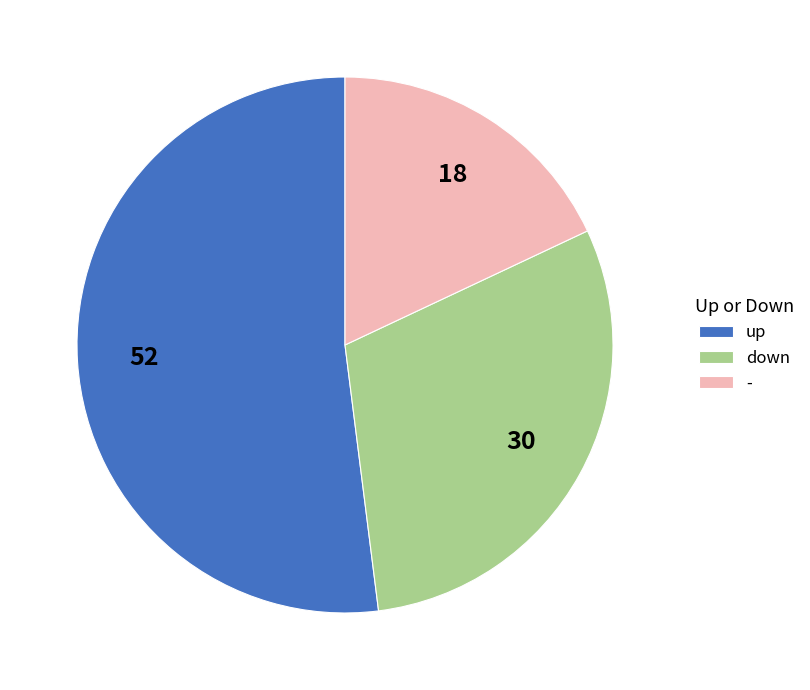

True or false: up accounts for 57% of the total.

False